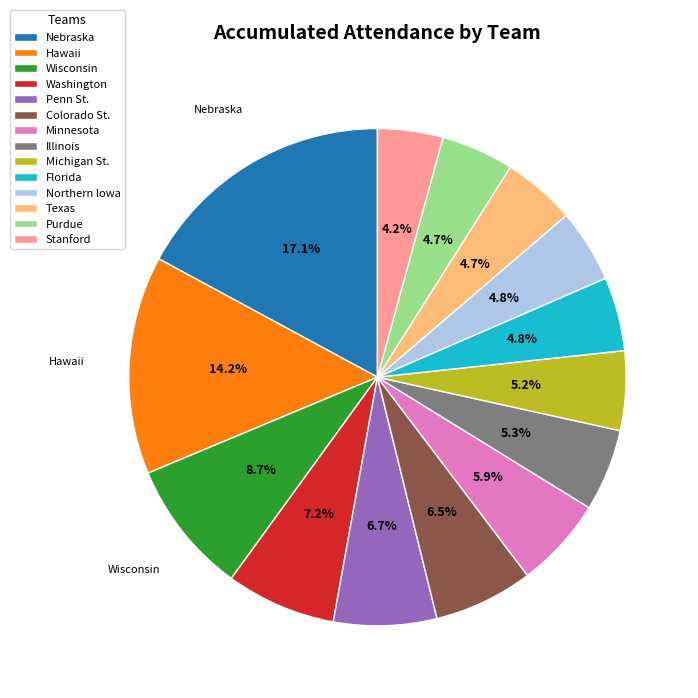

Count the number of slices in the pie.

14